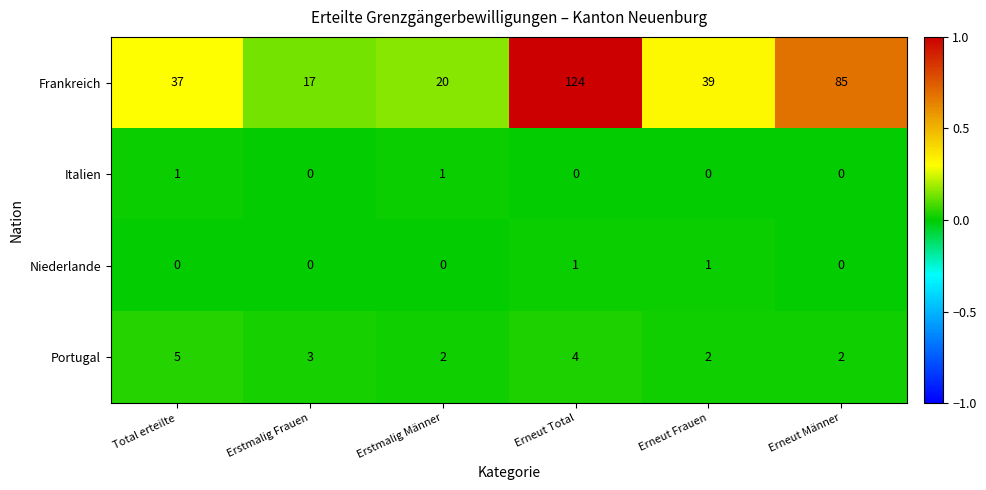

Which series has the largest range (max minus min)?

Frankreich